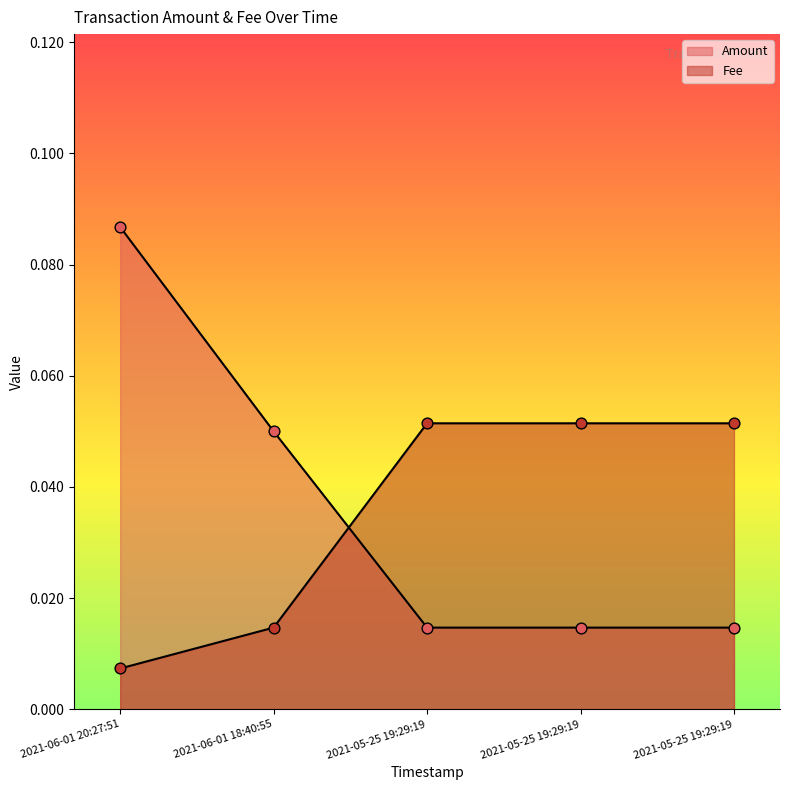

At which category is the sum across all series the highest?

2021-06-01 20:27:51